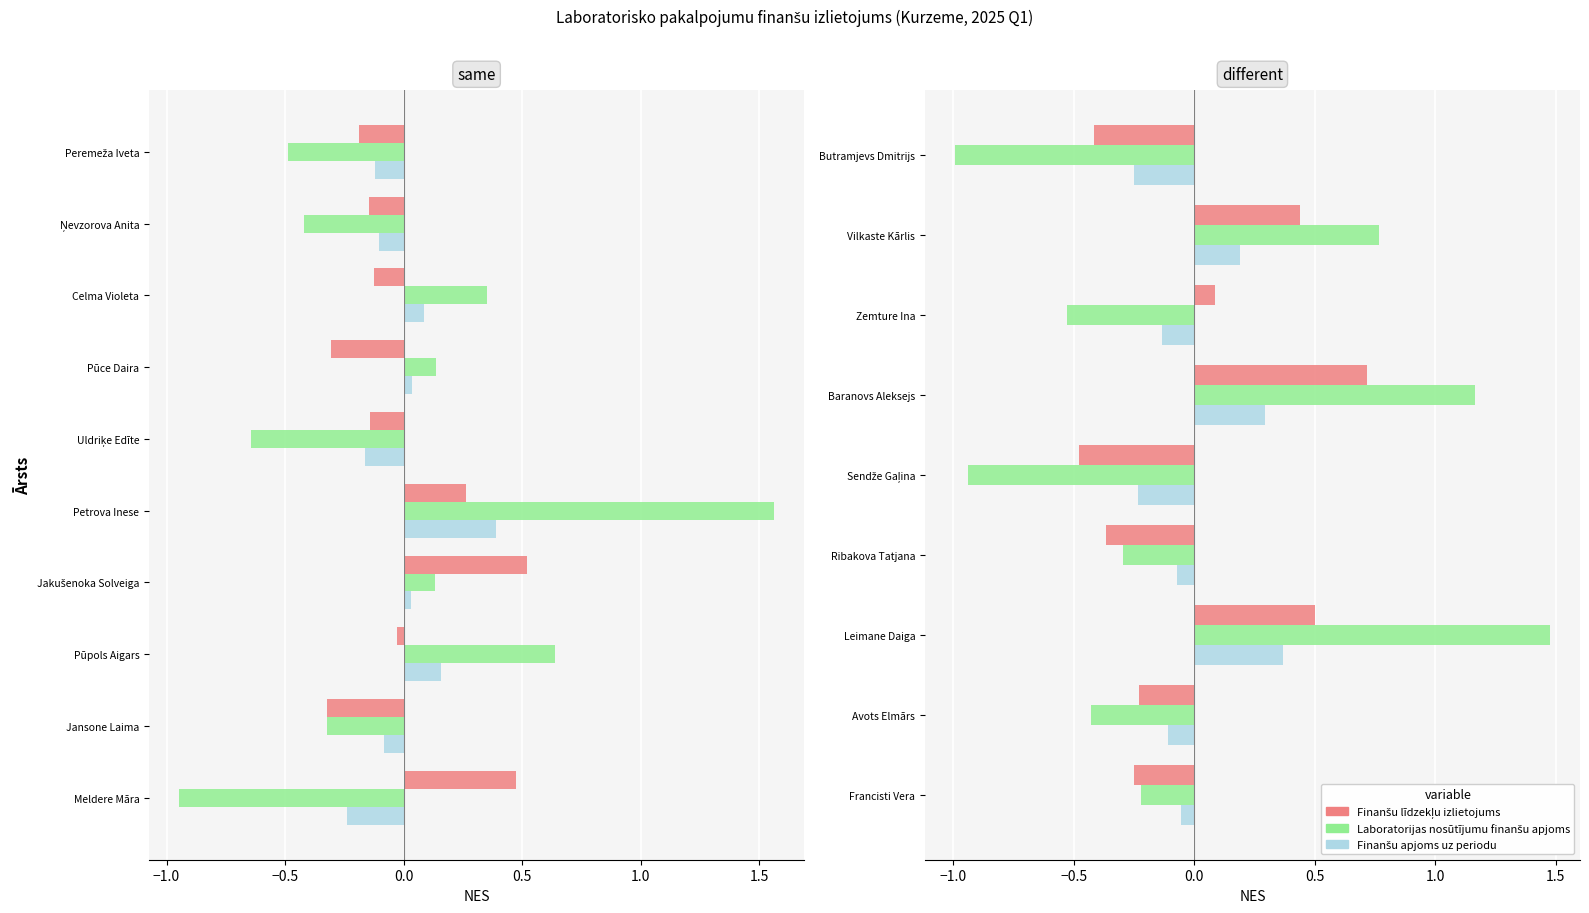

What is the value of the Finanšu apjoms uz periodu bar at the 5th from the left?

-0.2